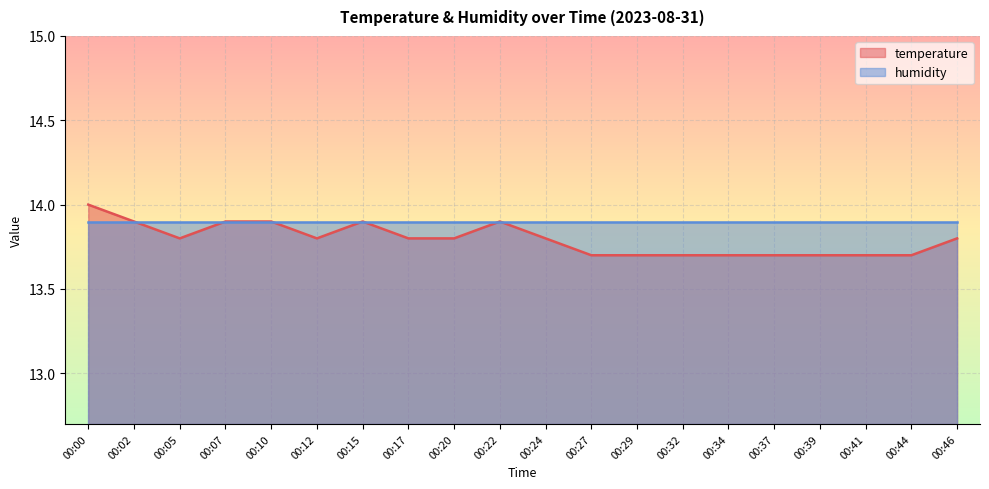

True or false: there are more than 2 points higher than both neighbors.

False